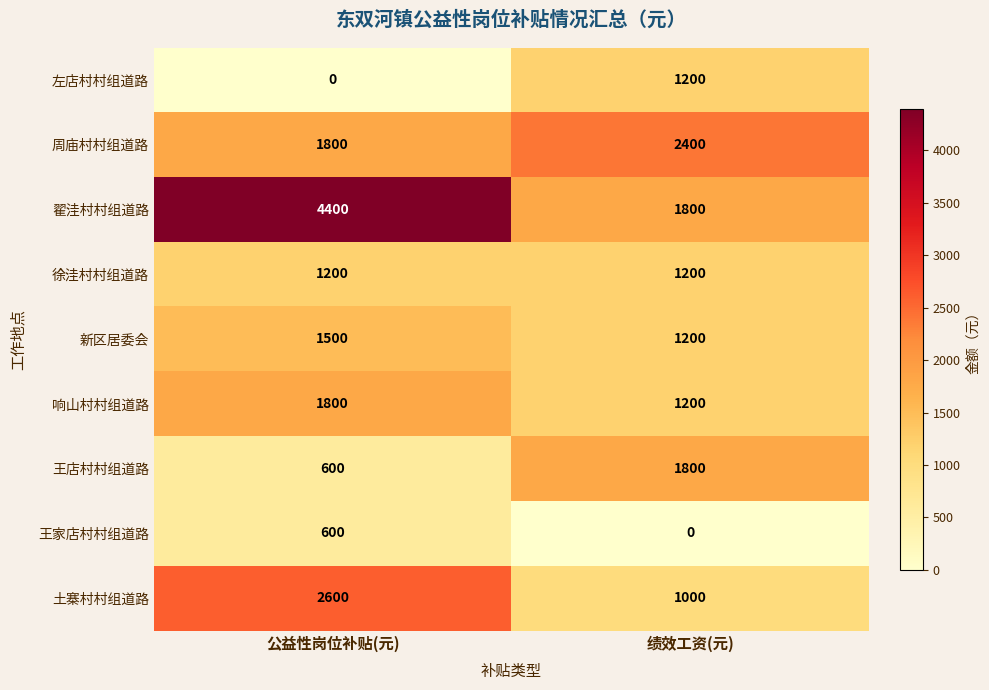

List the labels in order of 新区居委会 value, smallest first.

绩效工资(元), 公益性岗位补贴(元)